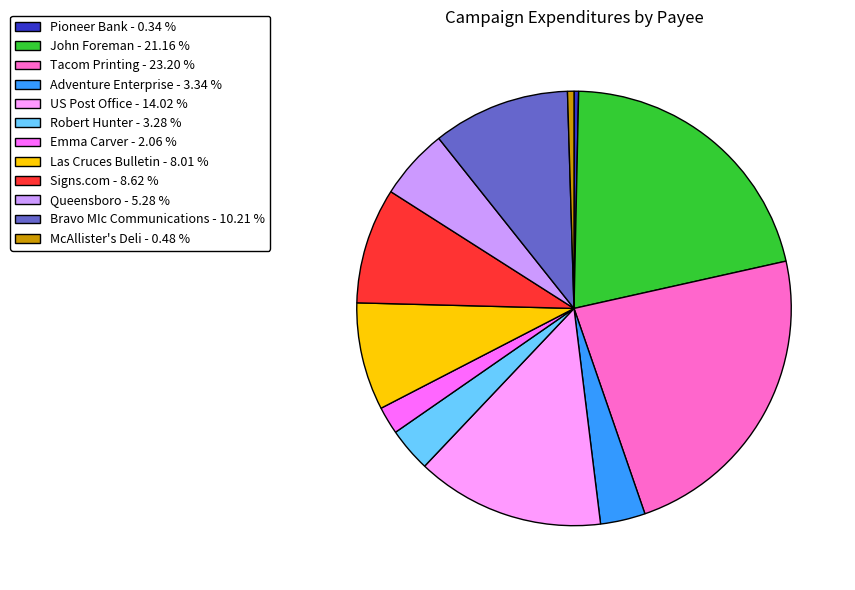

What is the ratio of the value at Robert Hunter to the value at Queensboro?

0.6